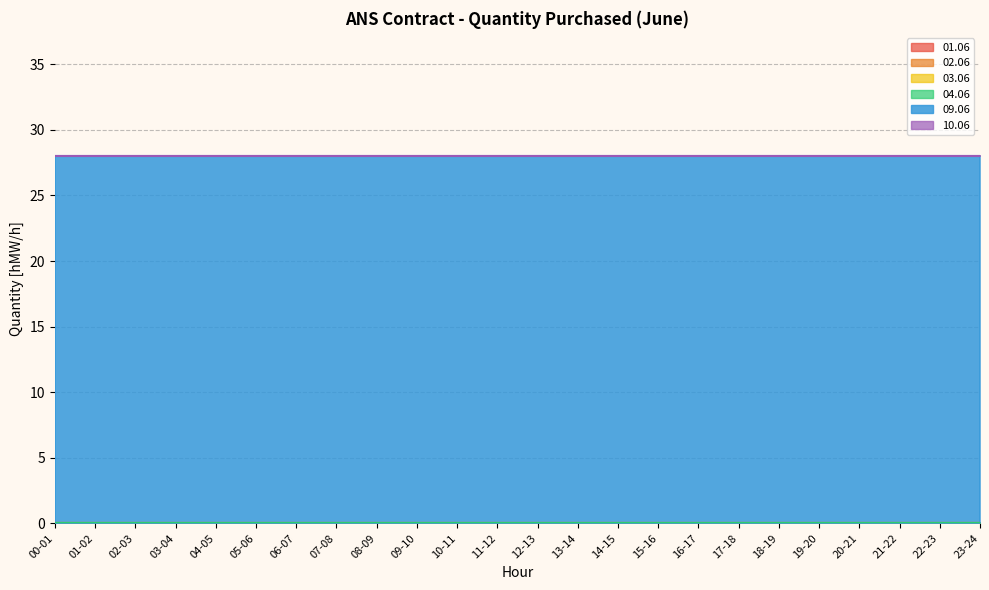

Is it true that 09.06 equals 28 at 16-17?

True